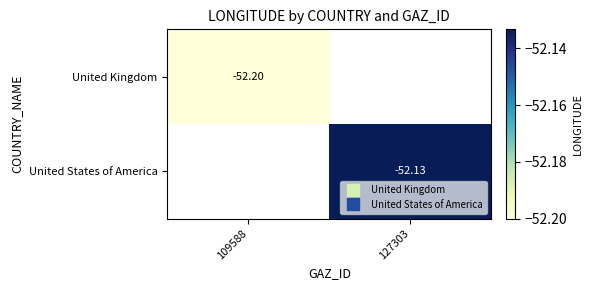

Read the United States of America value at 127303.

-52.1